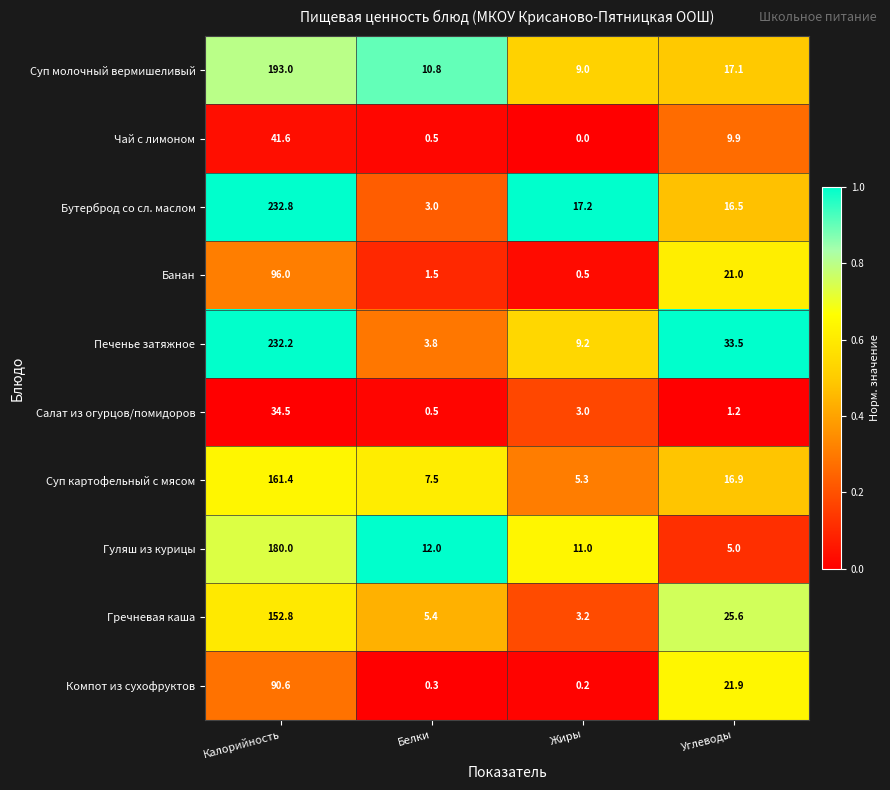

What is the difference between the highest and lowest values at Калорийность?

198.3